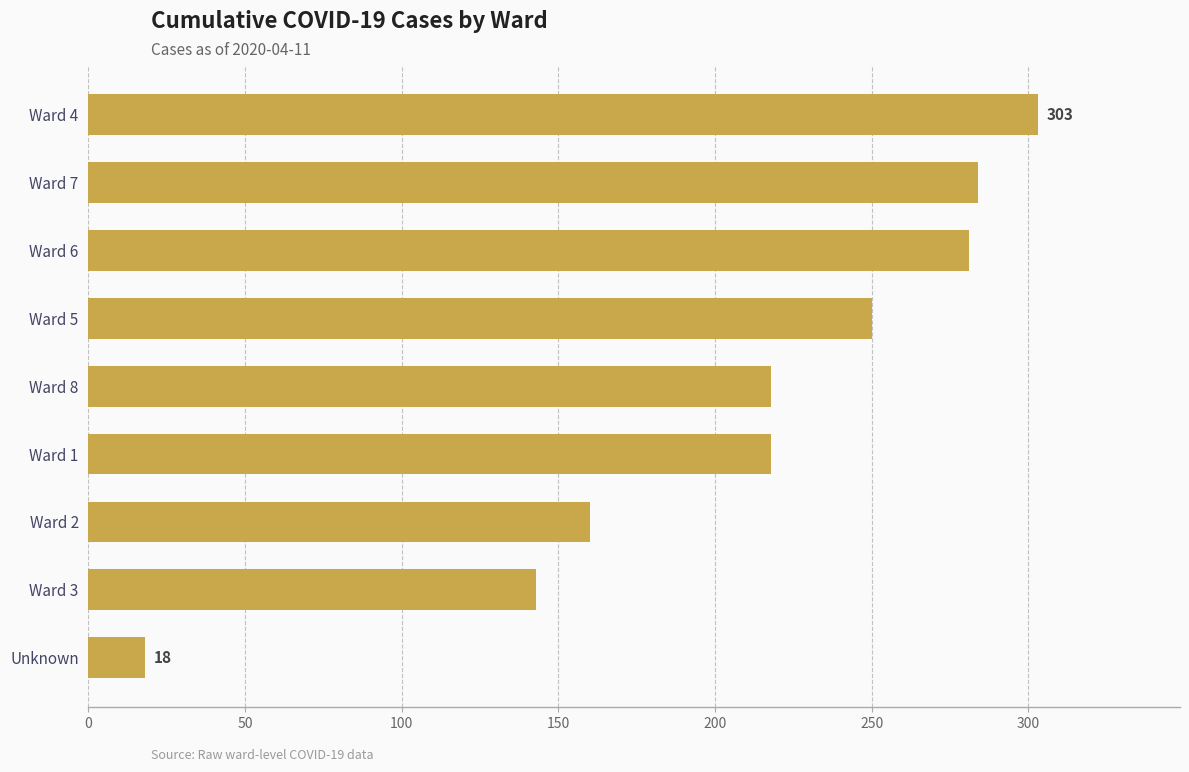

Reading bottom to top, transcribe all the data shown in this chart.

18	143	160	218	218	250	281	284	303